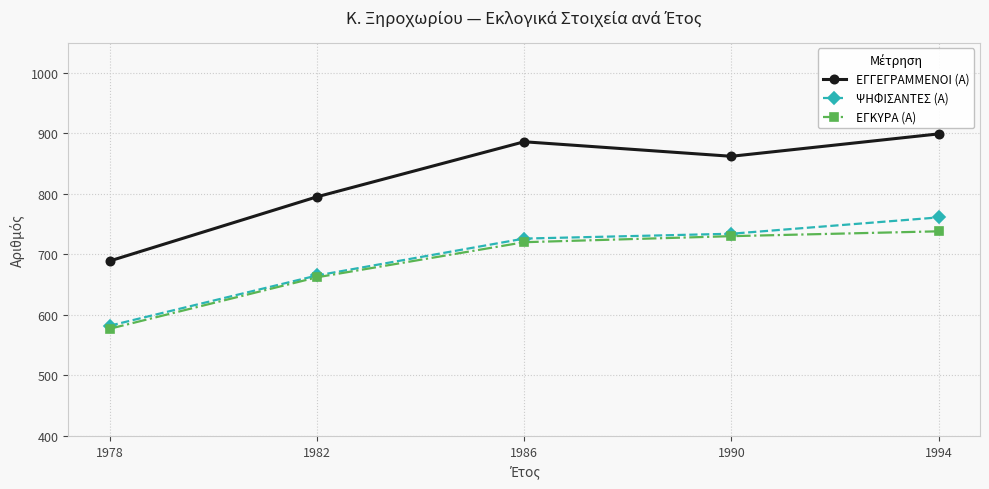

What is the difference between the maximum and second lowest values in the ΕΓΓΕΓΡΑΜΜΕΝΟΙ (Α) series?

104